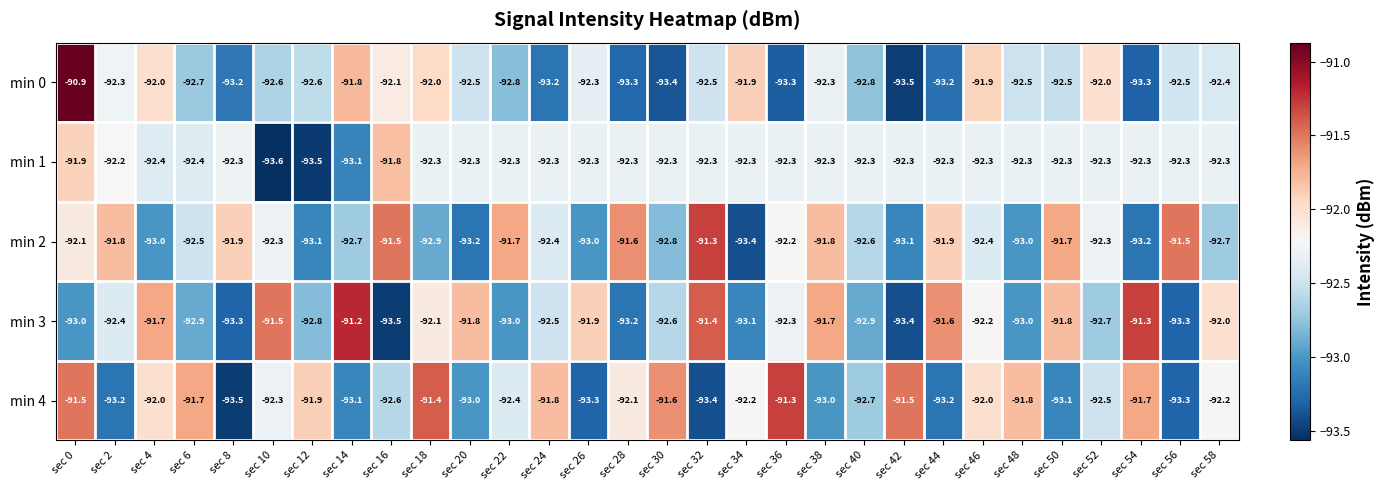

What is the approximate value of min 4 at sec 14?

-93.1